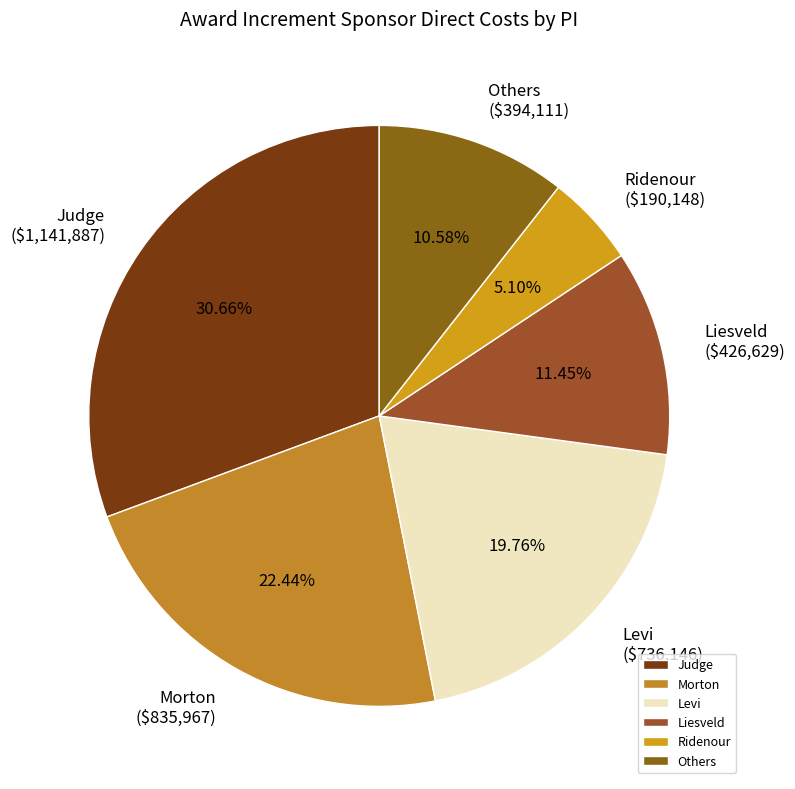

Is Others the majority of the pie?

No